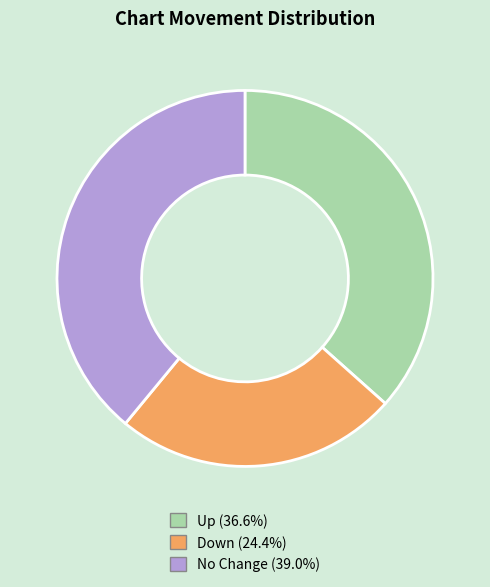

Is there any slice that represents more than half of the pie?

No